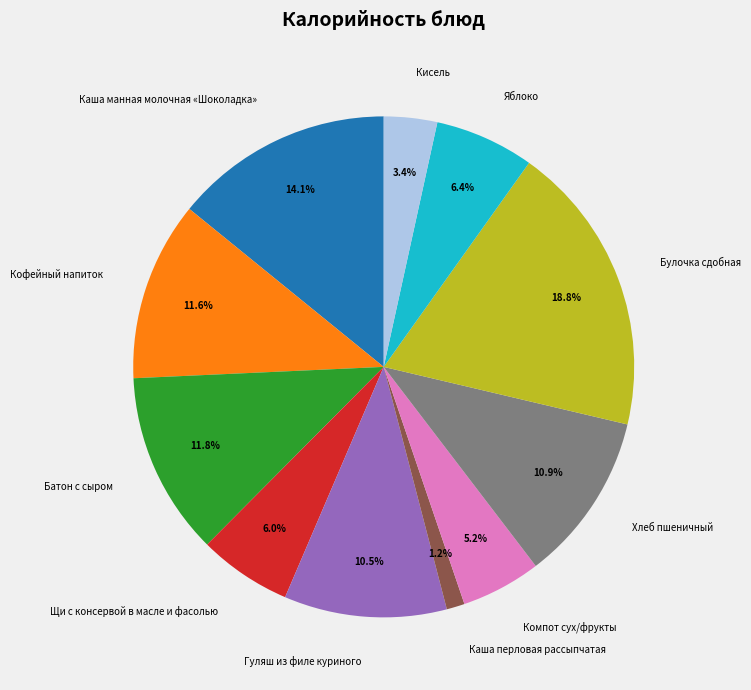

Approximately how many times larger is the value at Кофейный напиток compared to Булочка сдобная?

0.6